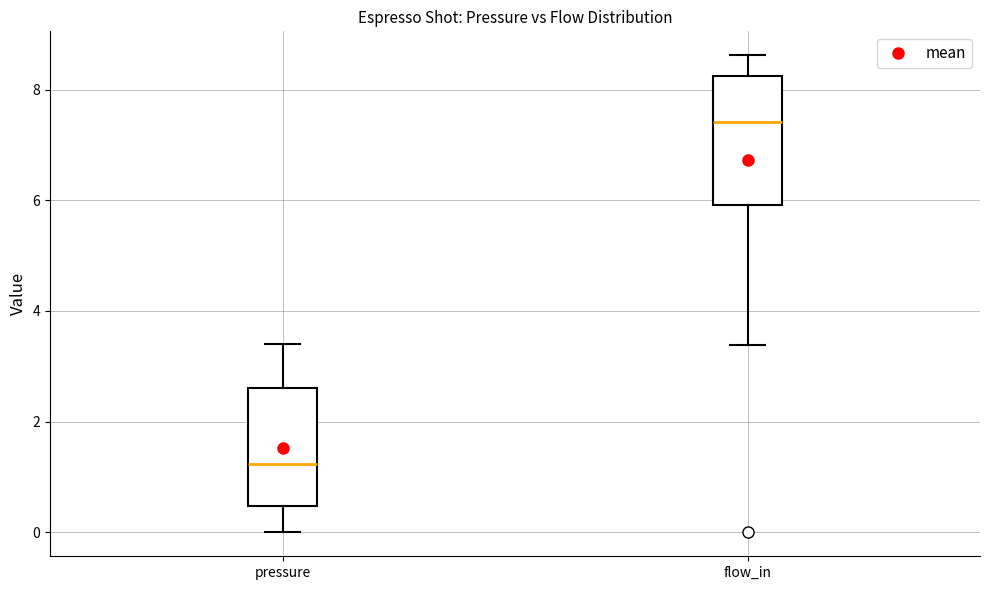

Reading left to right, read every box against the y-axis: the position of its median line, the range the box covers, and the ends of its whiskers. The values are not printed on the chart, so give them approximately, as read against the axis.

pressure: median 1.2, box 0.4 to 2.6, whiskers 0.0 to 3.4
flow_in: median 7.4, box 6.0 to 8.2, whiskers 3.4 to 8.6